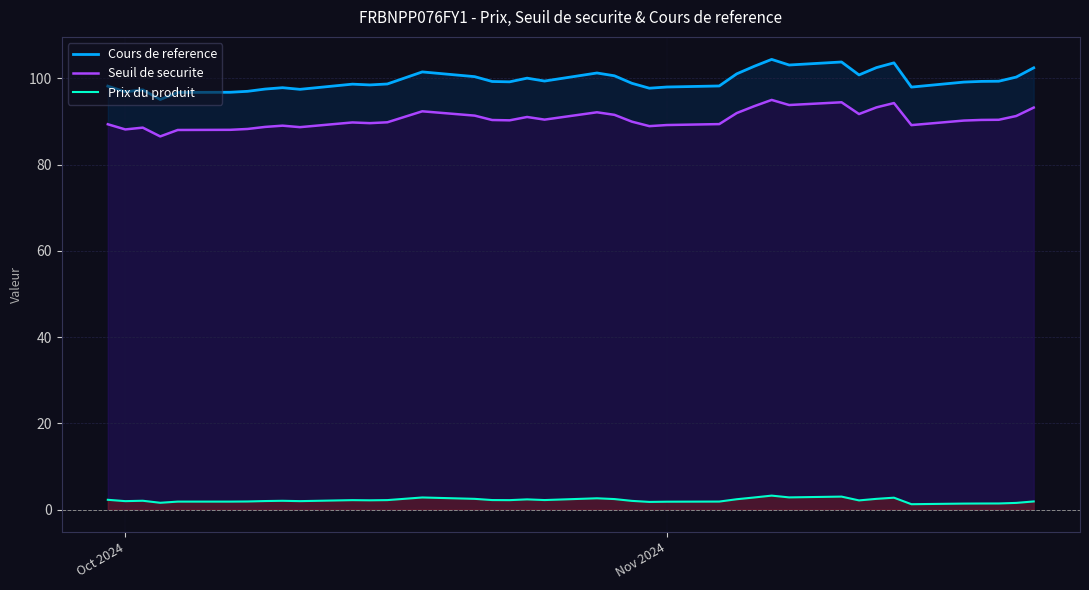

Does the chart display data point markers on the line(s)?

No